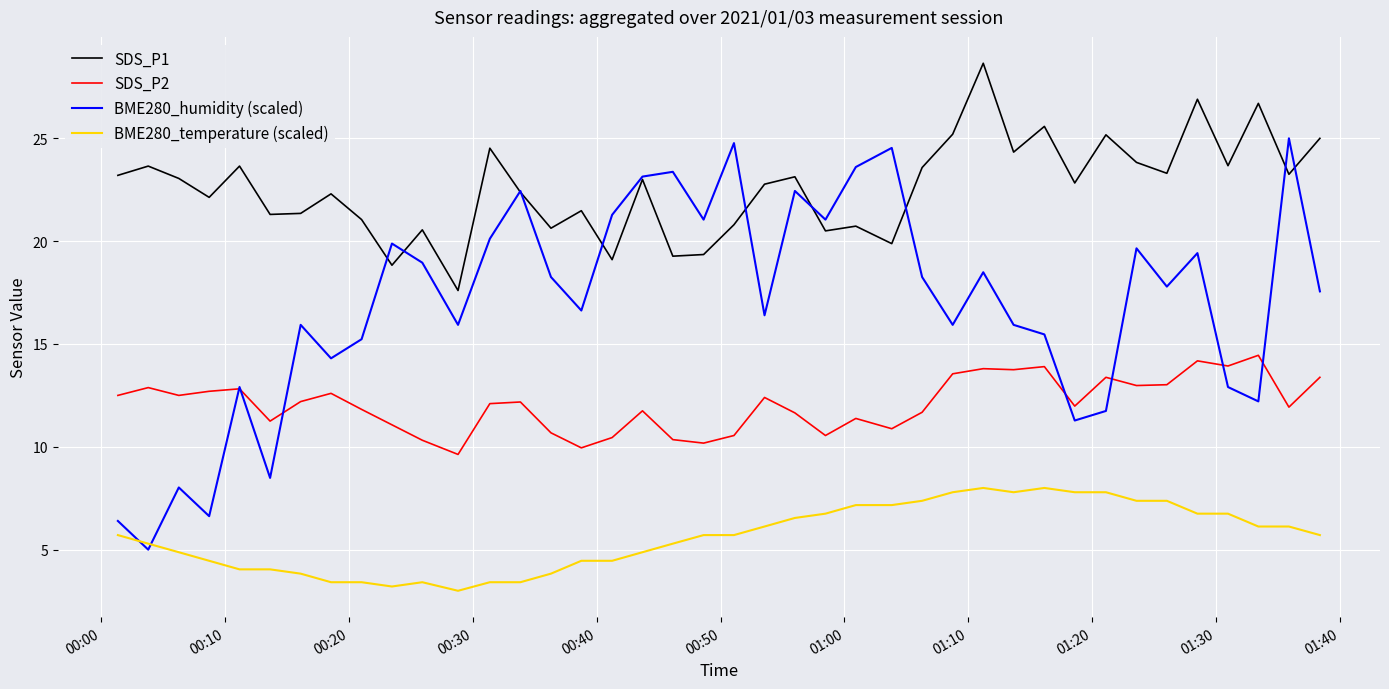

True or false: BME280_temperature (scaled) and SDS_P1 cross at least once.

False